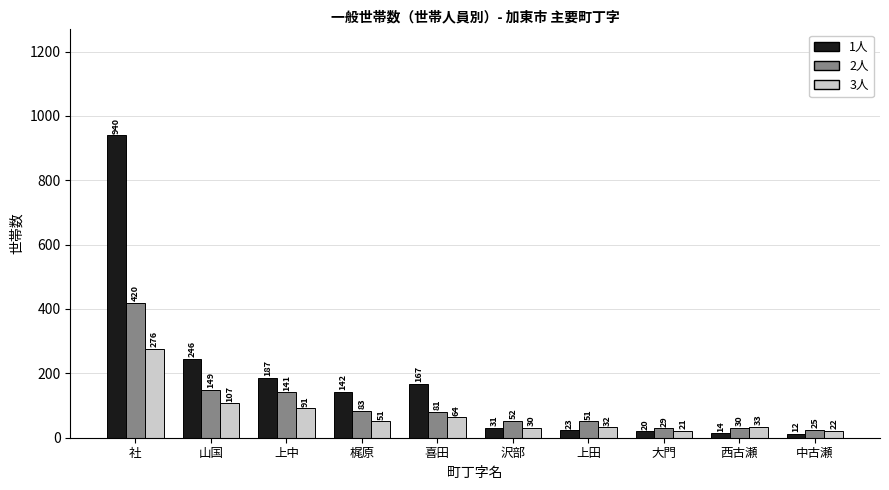

How many groups of bars are there?

10